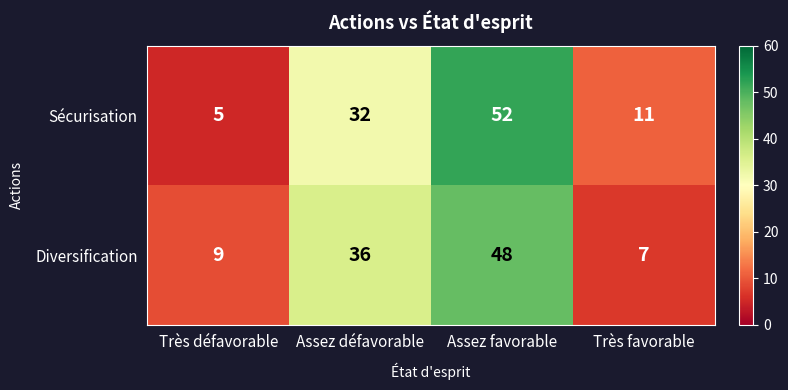

What is the difference between the maximum and minimum values in the Sécurisation series?

47